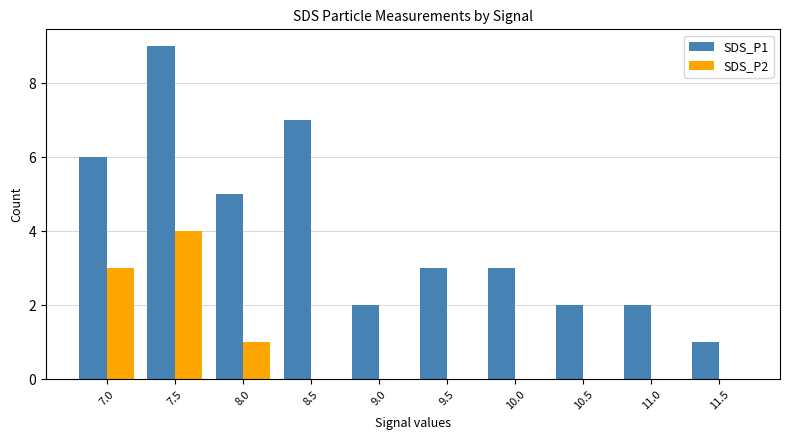

True or false: SDS_P1 has a value of 10 at 8.5.

False